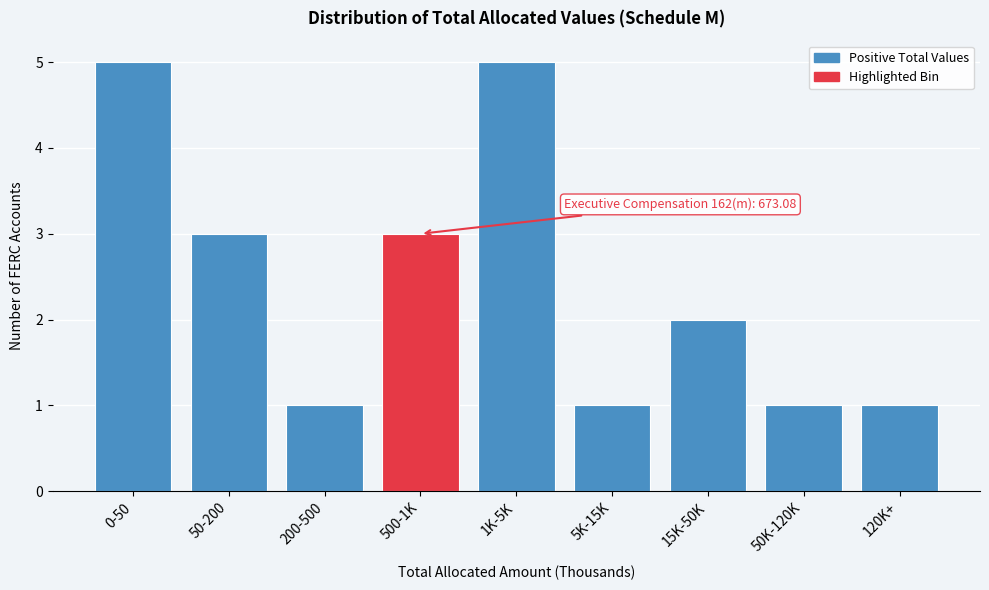

Reading left to right, extract all data points from this chart.

0-50=5	50-200=3	200-500=1	500-1K=3	1K-5K=5	5K-15K=1	15K-50K=2	50K-120K=1	120K+=1